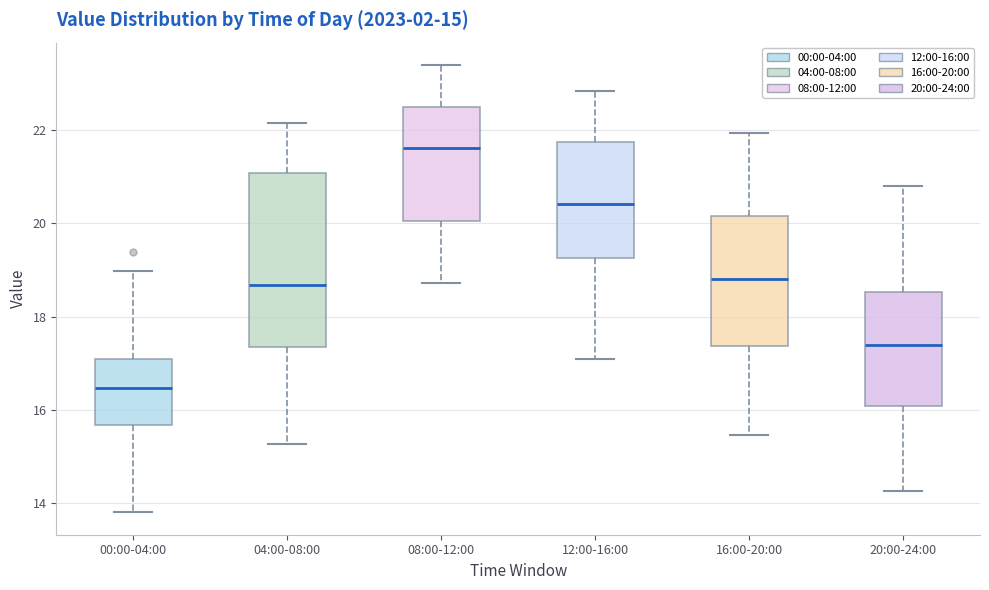

Which box's median line is the lowest?

00:00-04:00